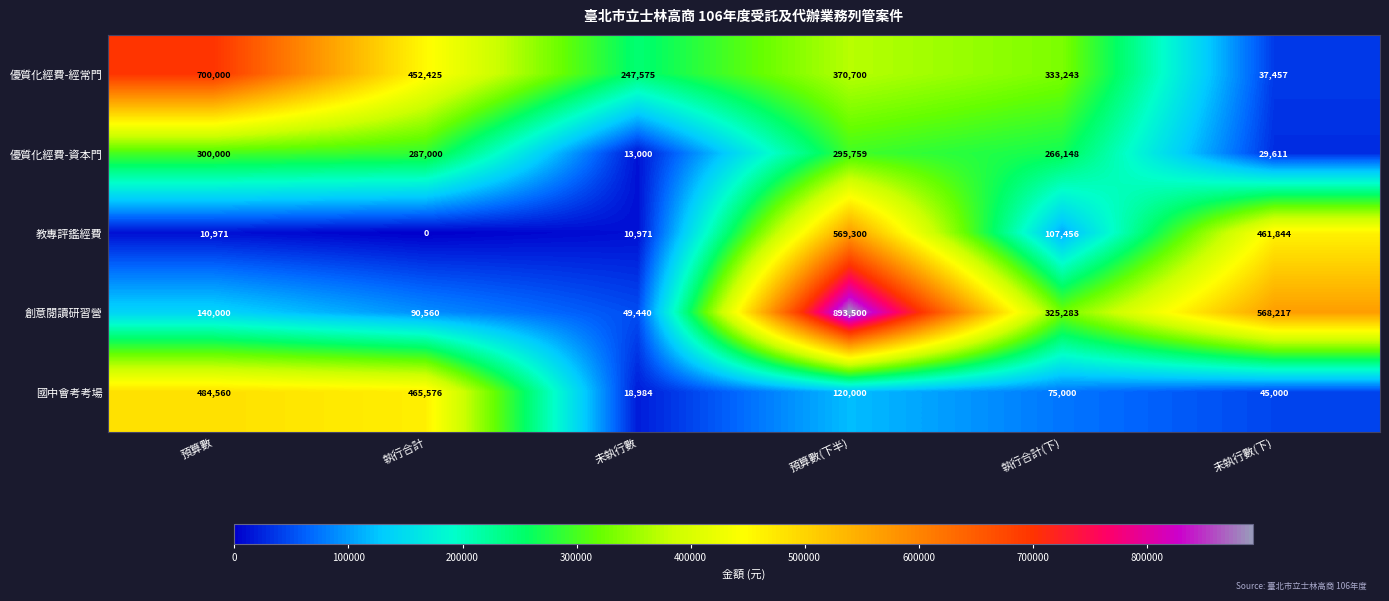

Which series has the widest spread of values?

創意閱讀研習營